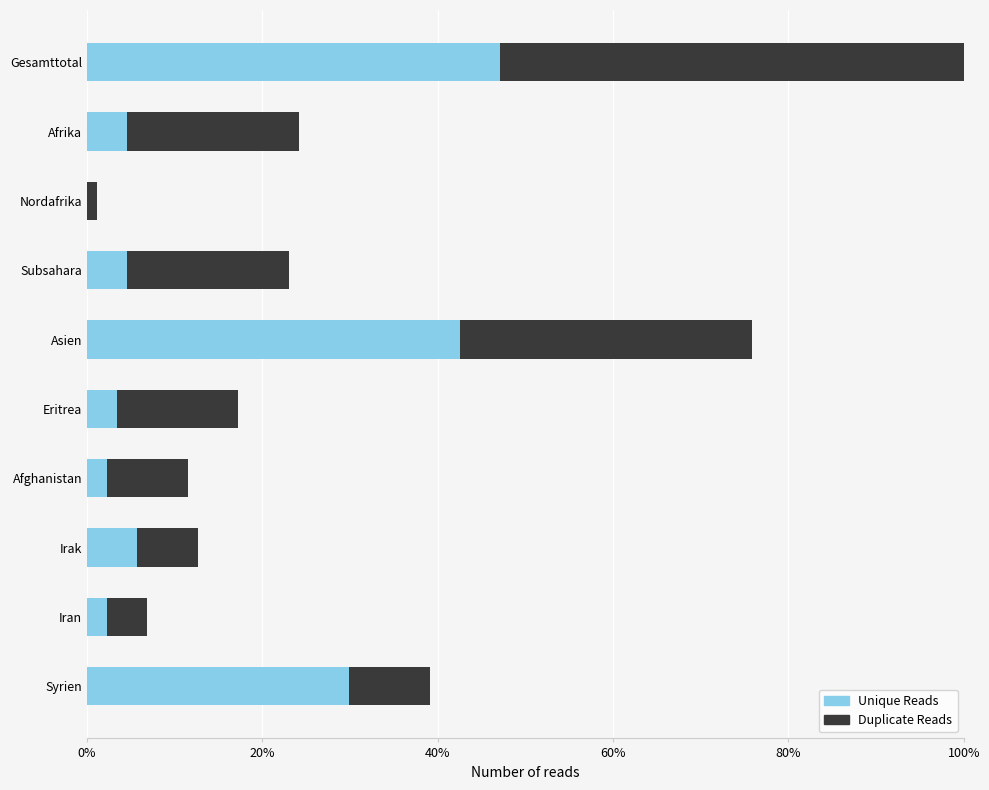

What position from the left is Afghanistan?

7